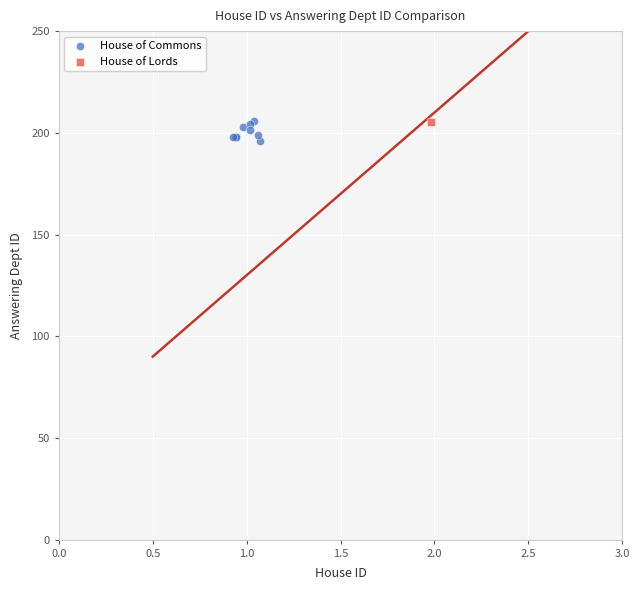

What are all the series names shown in the legend?

House of Commons, House of Lords